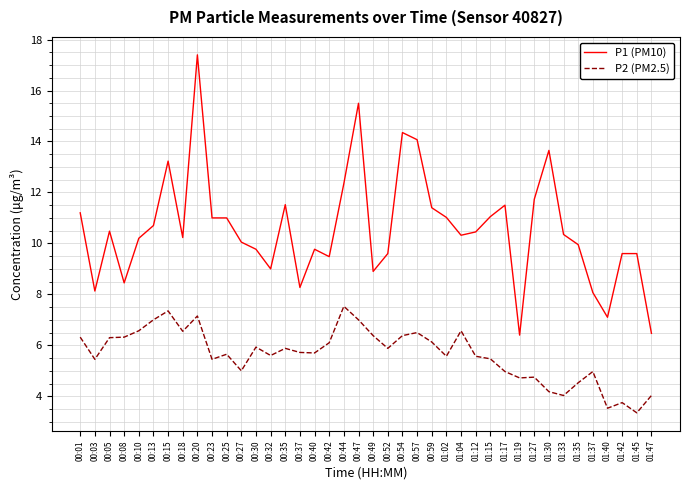

What is the highest value of the P2 (PM2.5) series?

7.5